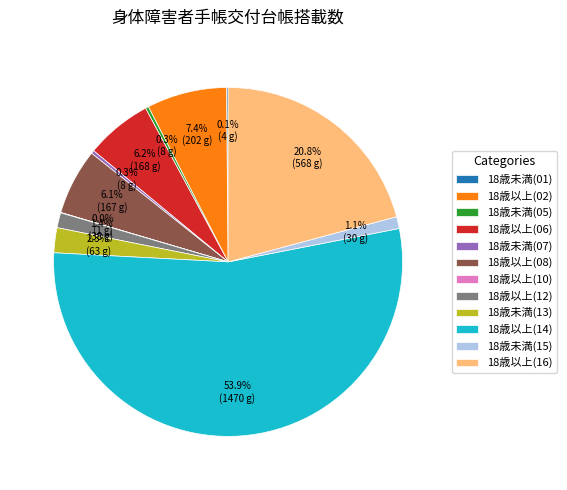

Do 18歳以上(16) and 18歳以上(14) together represent more than half of the pie?

Yes